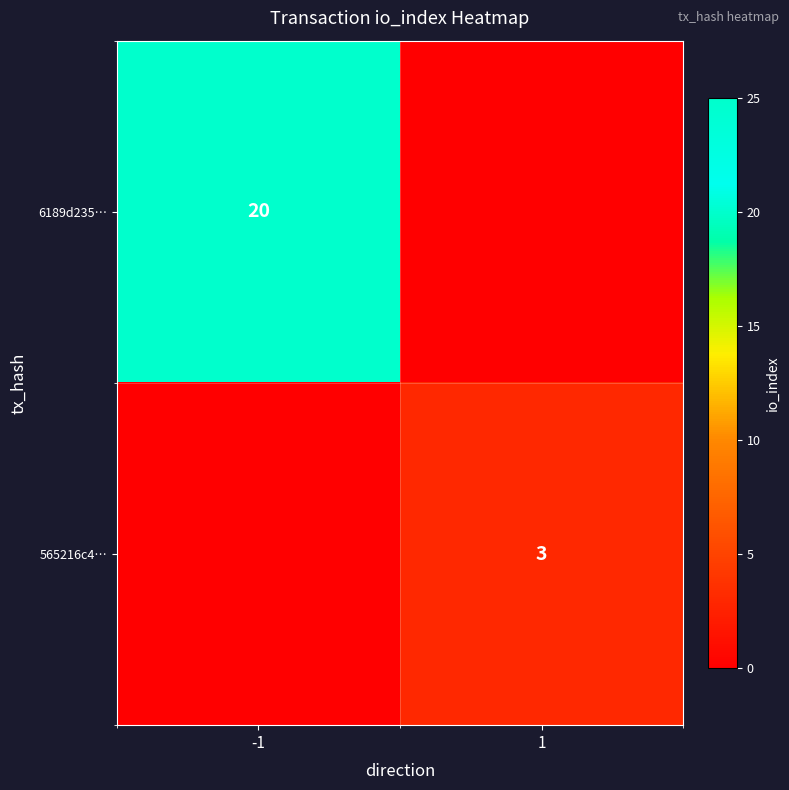

The 6189d235… series shows 10 at -1. True or false?

False